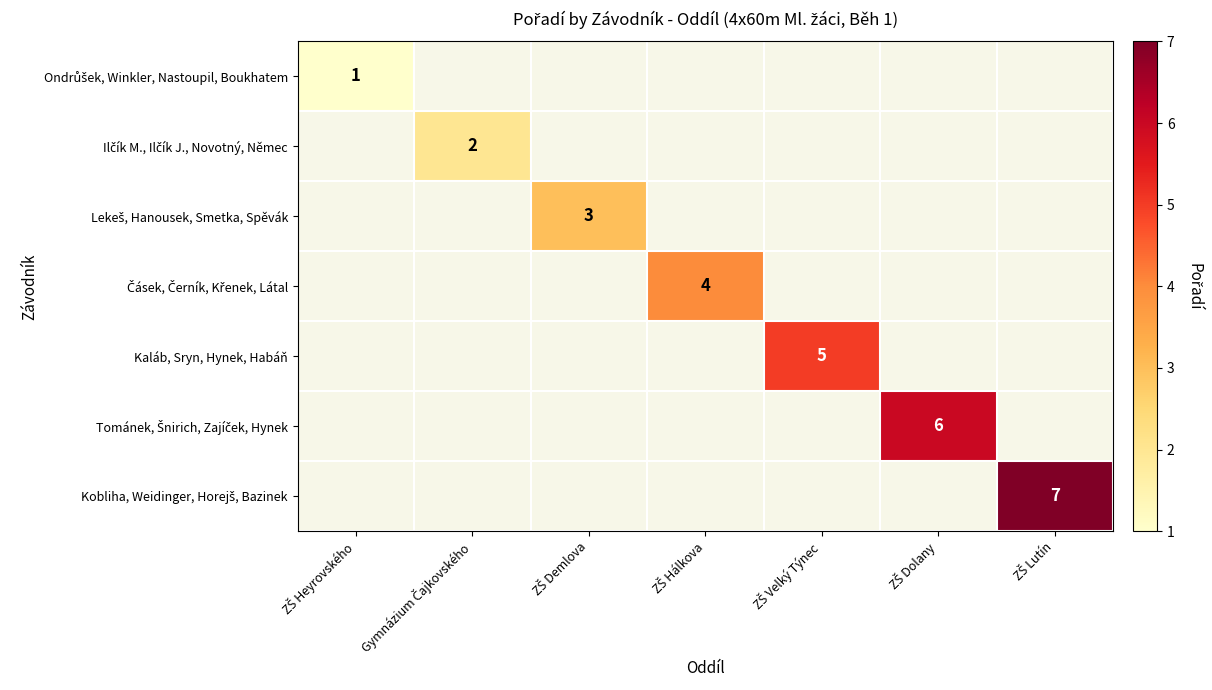

Is it true that Tománek, Šnirich, Zajíček, Hynek equals -3 at ZŠ Heyrovského?

False